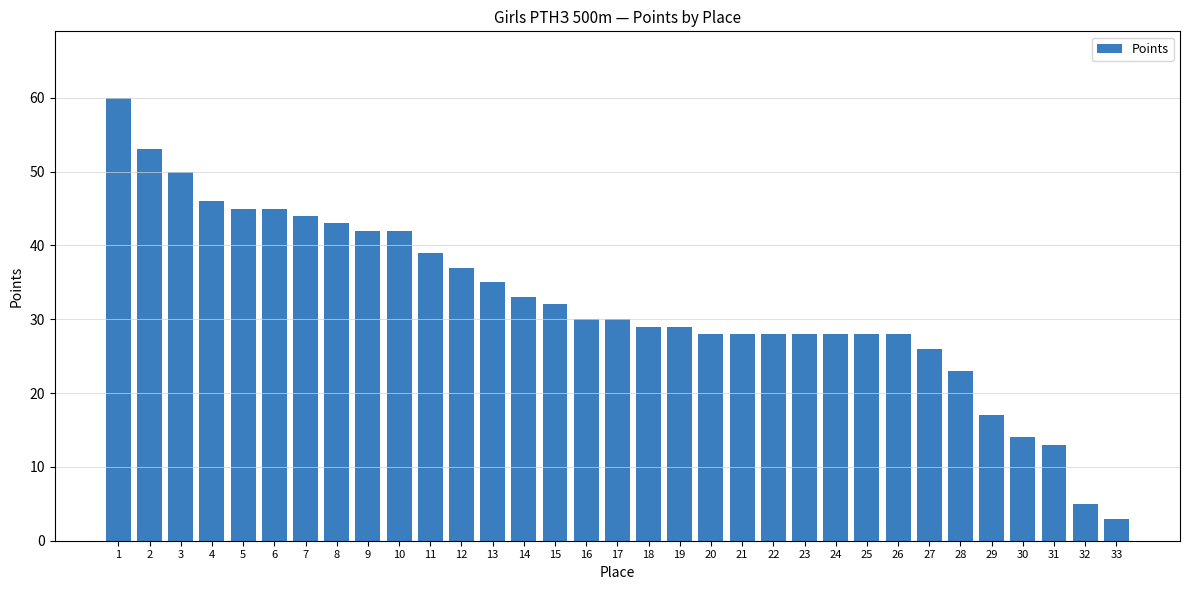

What is the greatest value displayed?

60